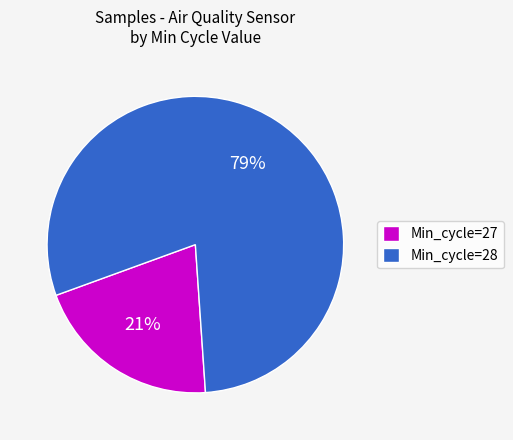

What is the smallest slice in the pie chart?

Min_cycle=27